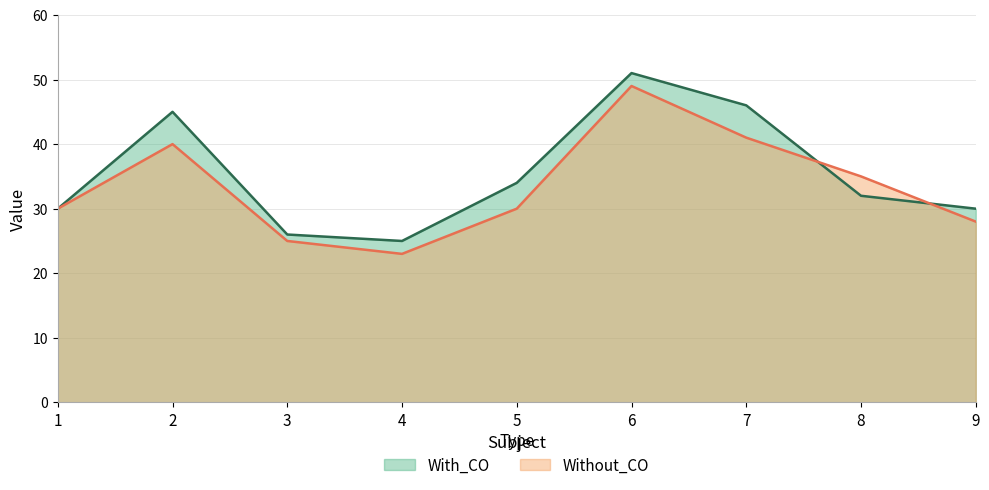

Reading left to right, list all the values displayed in this chart.

With_CO: 30	45	26	25	34	51	46	32	30
Without_CO: 30	40	25	23	30	49	41	35	28